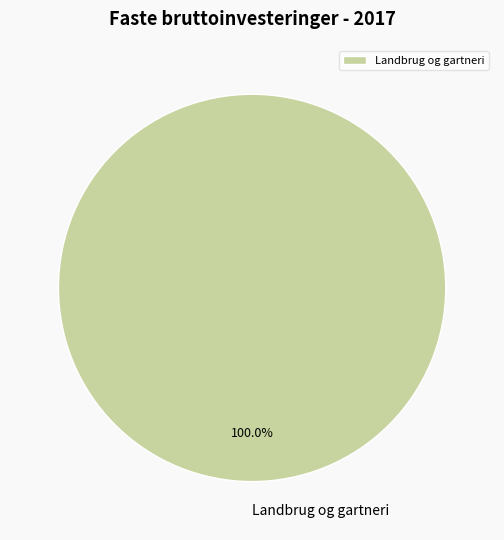

Count the number of slices in the pie.

1